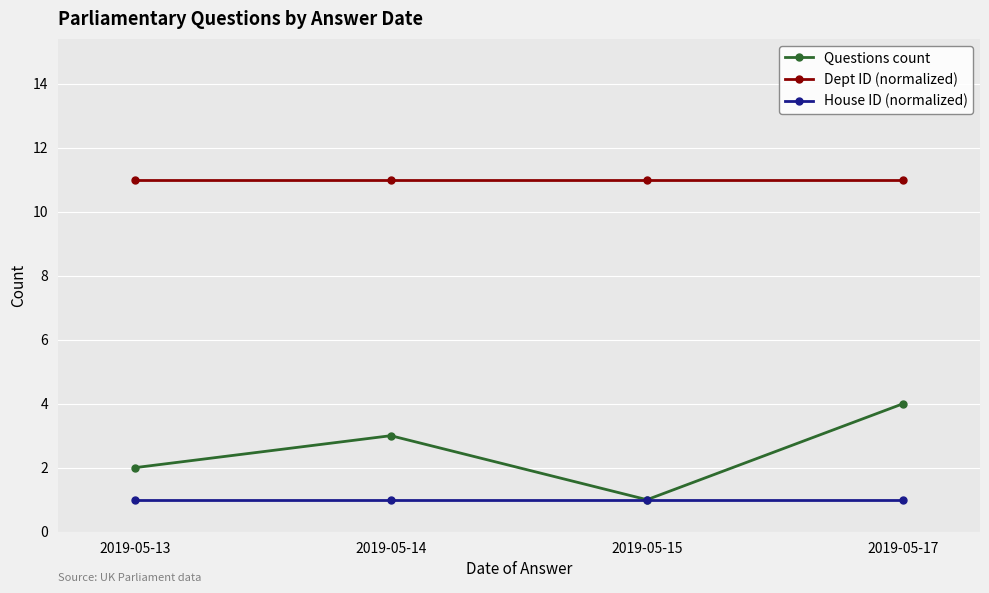

Reading left to right, transcribe all the data shown in this chart.

Questions count: 2	3	1	4
Dept ID (normalized): 11	11	11	11
House ID (normalized): 1	1	1	1